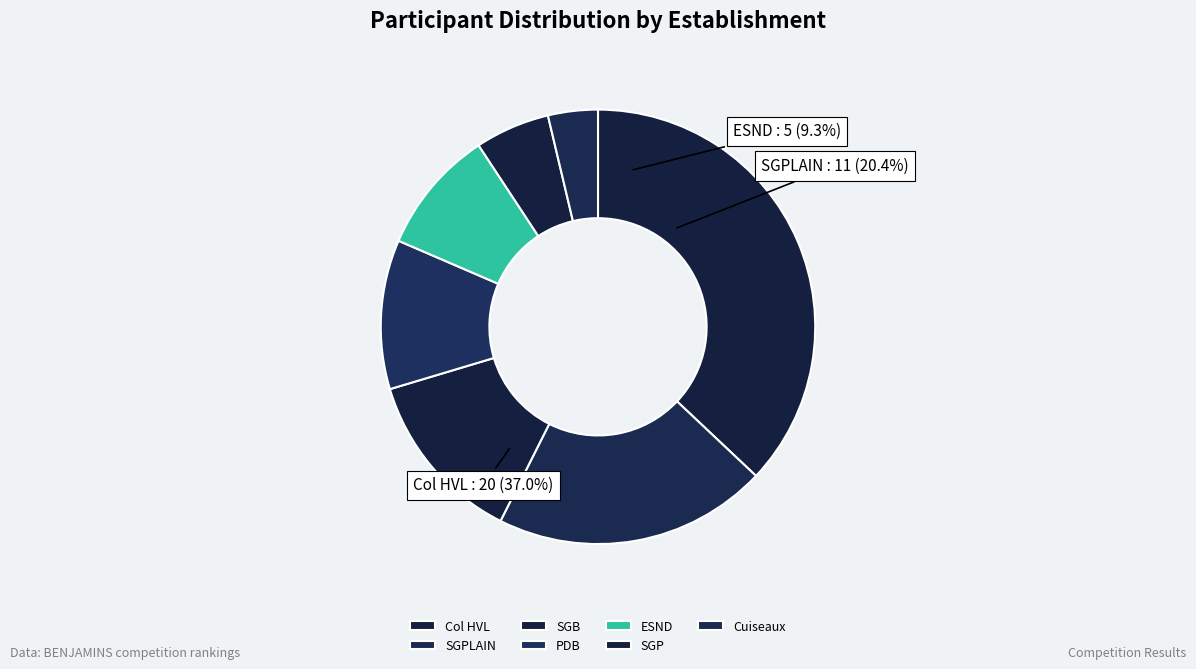

To the nearest percent, what percentage of the pie is Col HVL?

37%